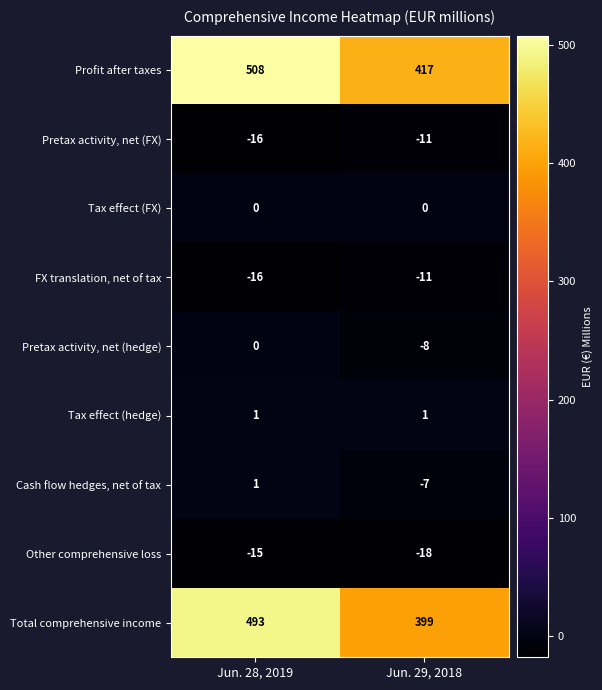

At how many categories does at least one series exceed 83?

2